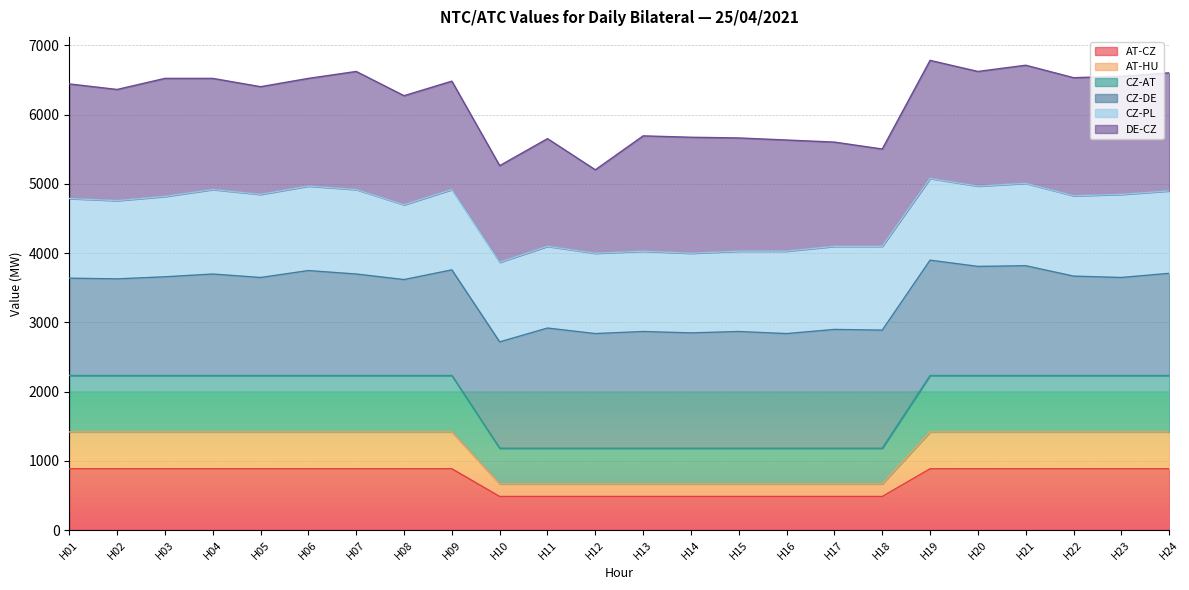

How many data points does each series have?

24